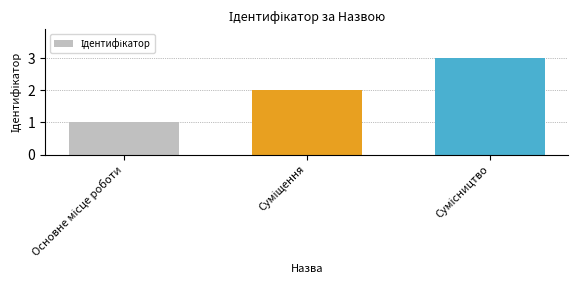

What is the greatest value displayed?

3